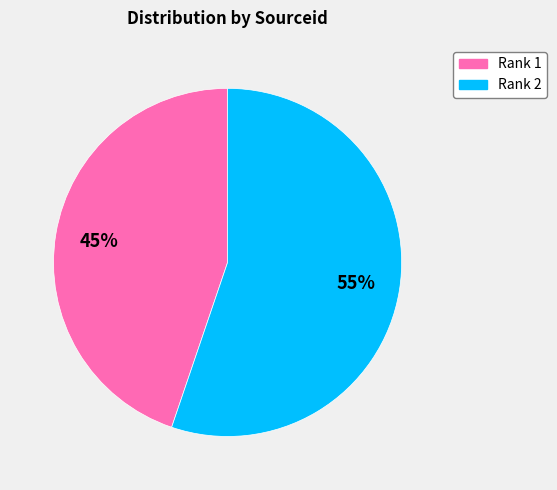

How many slices are in this pie chart?

2